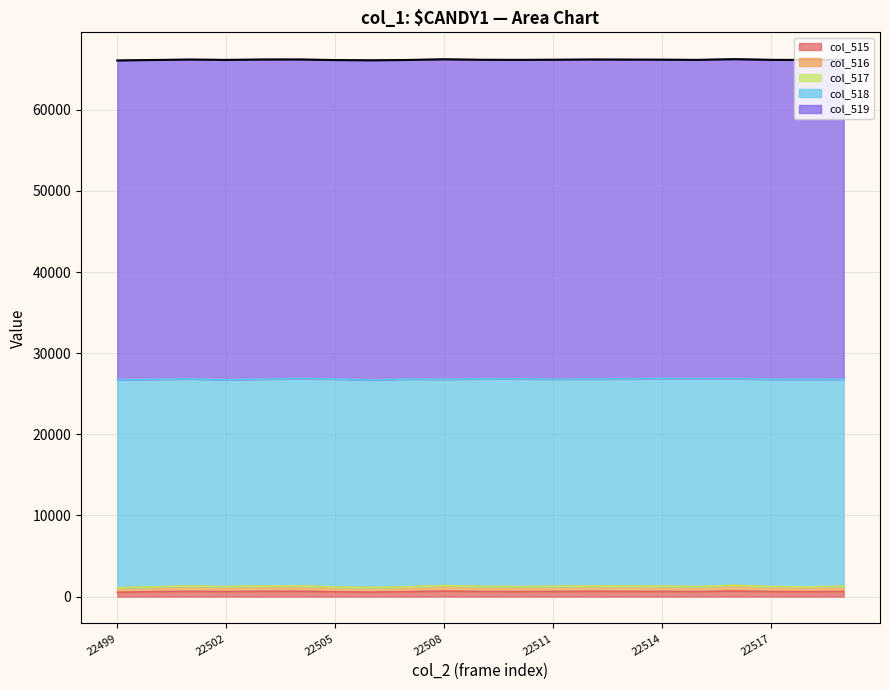

Is it true that col_515 equals 606 at 22502?

True